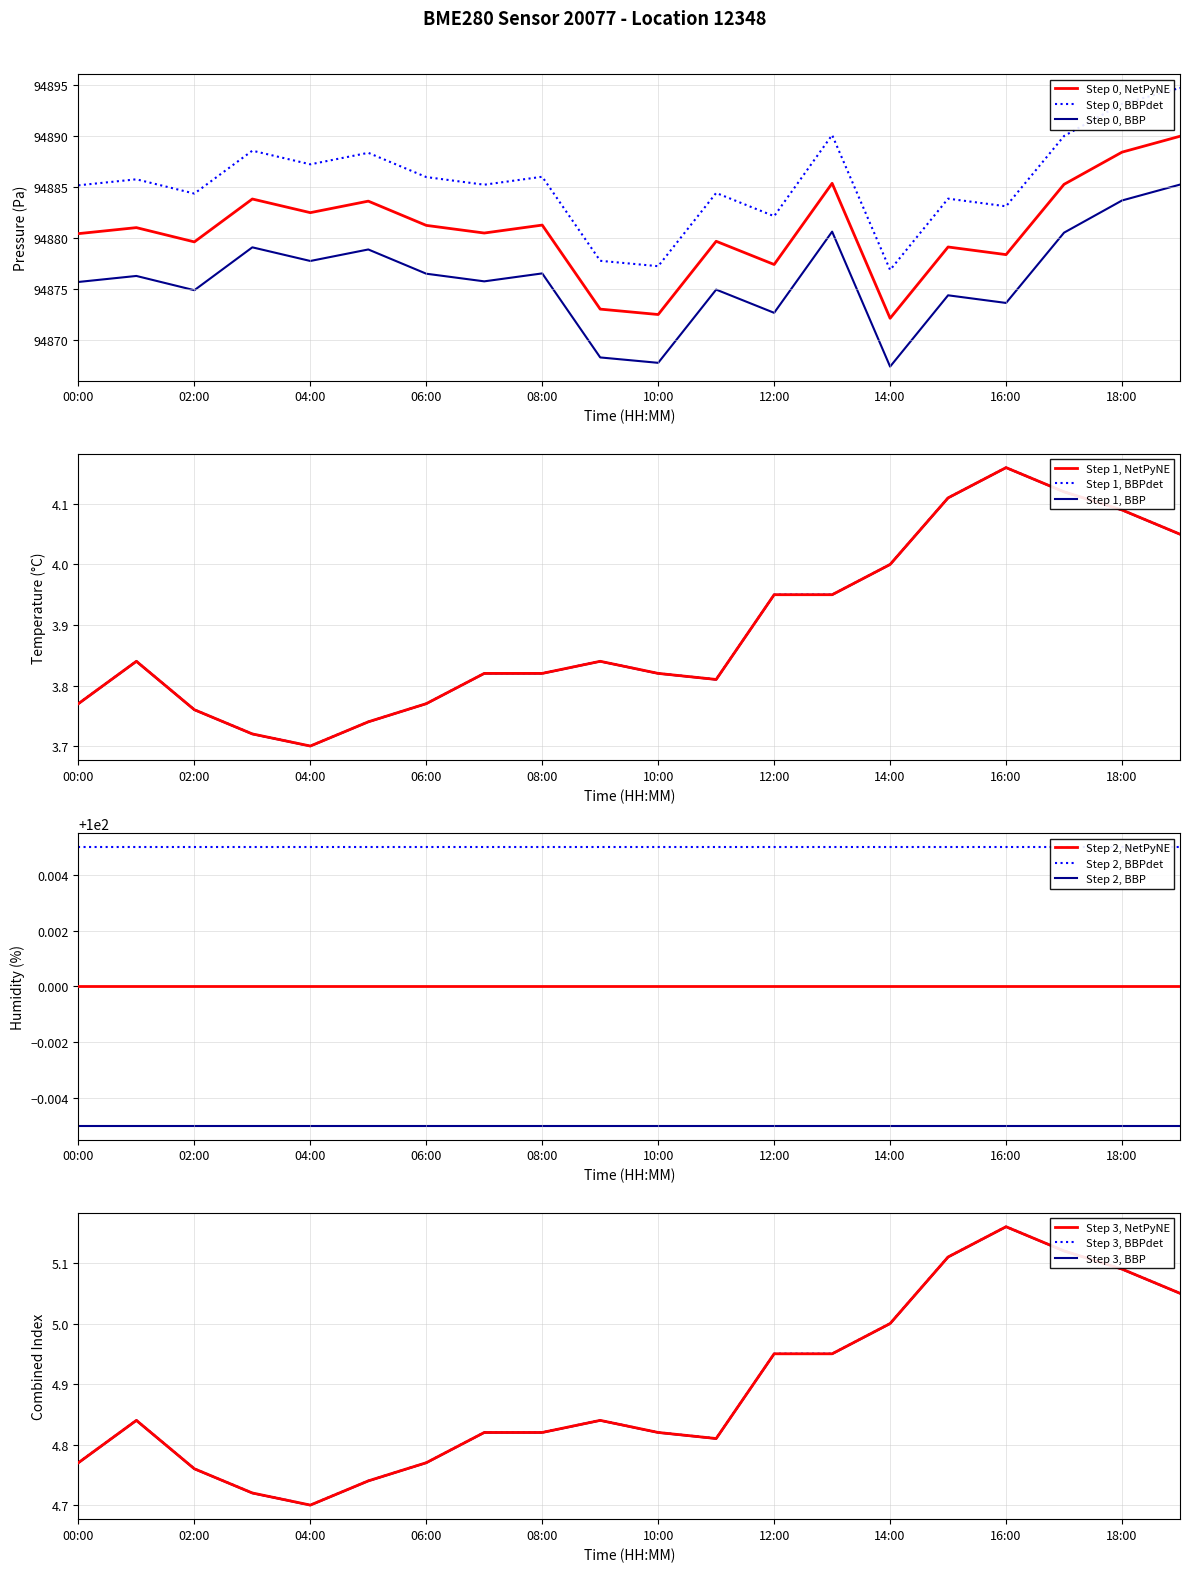

Does the chart have visible grid lines?

Yes